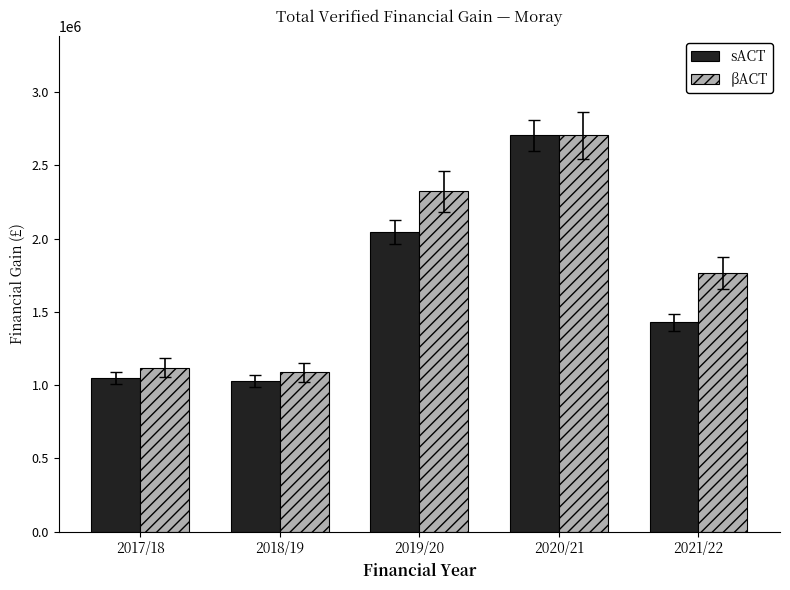

Does the chart contain any negative values?

No